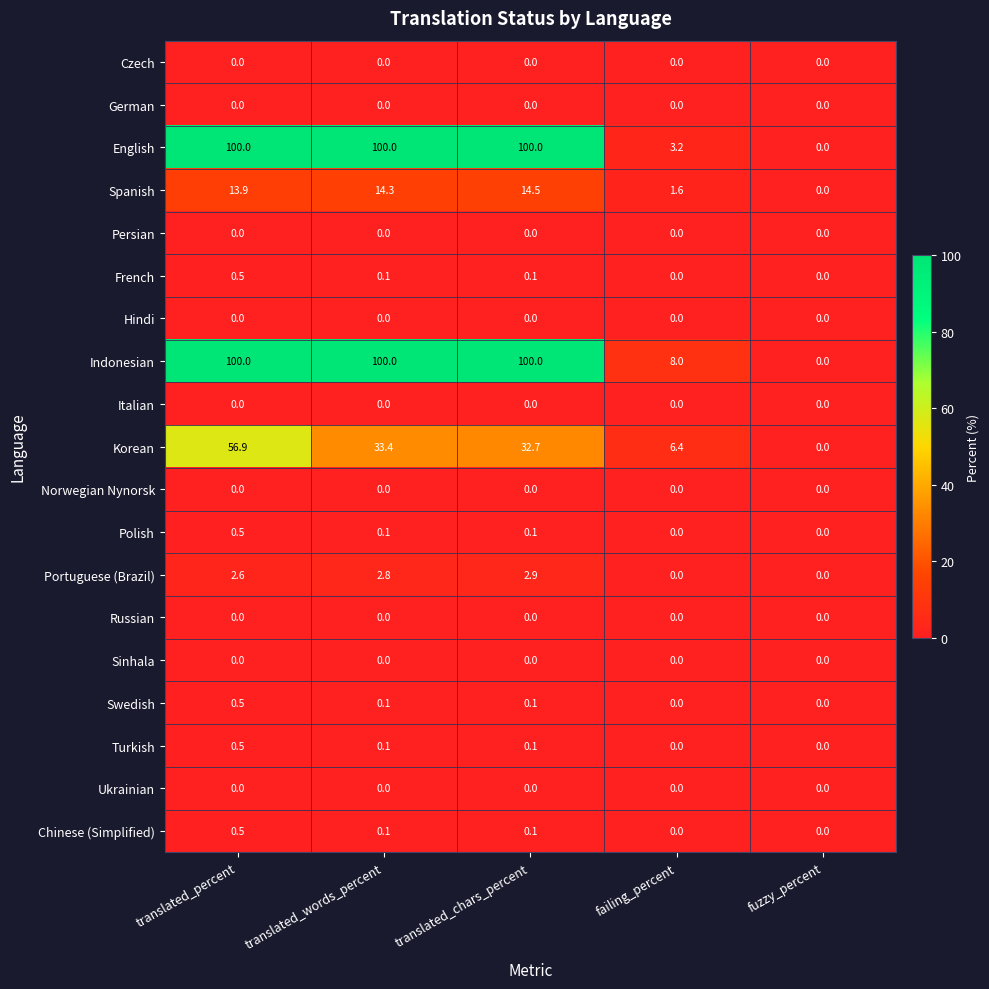

What is the maximum value shown in the chart?

100.0